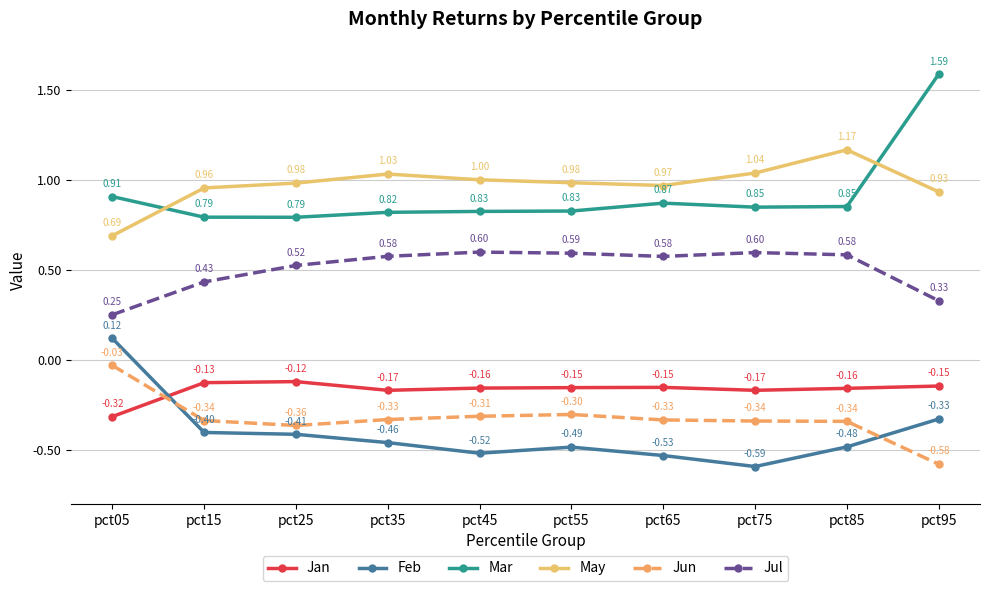

Which series has the widest spread of values?

Mar